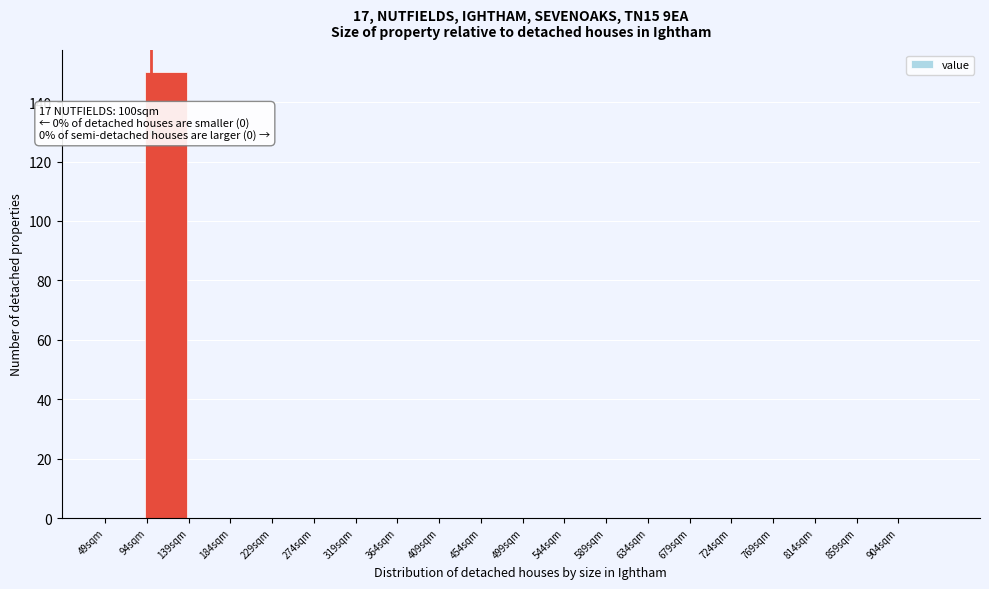

Over which range of the x-axis is the bar tallest?

94 to 139